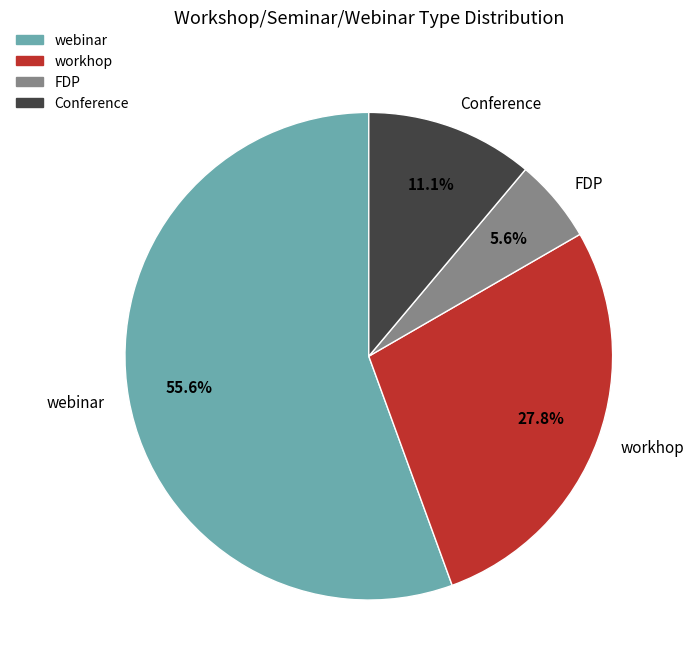

Which category has the smallest portion of the pie?

FDP